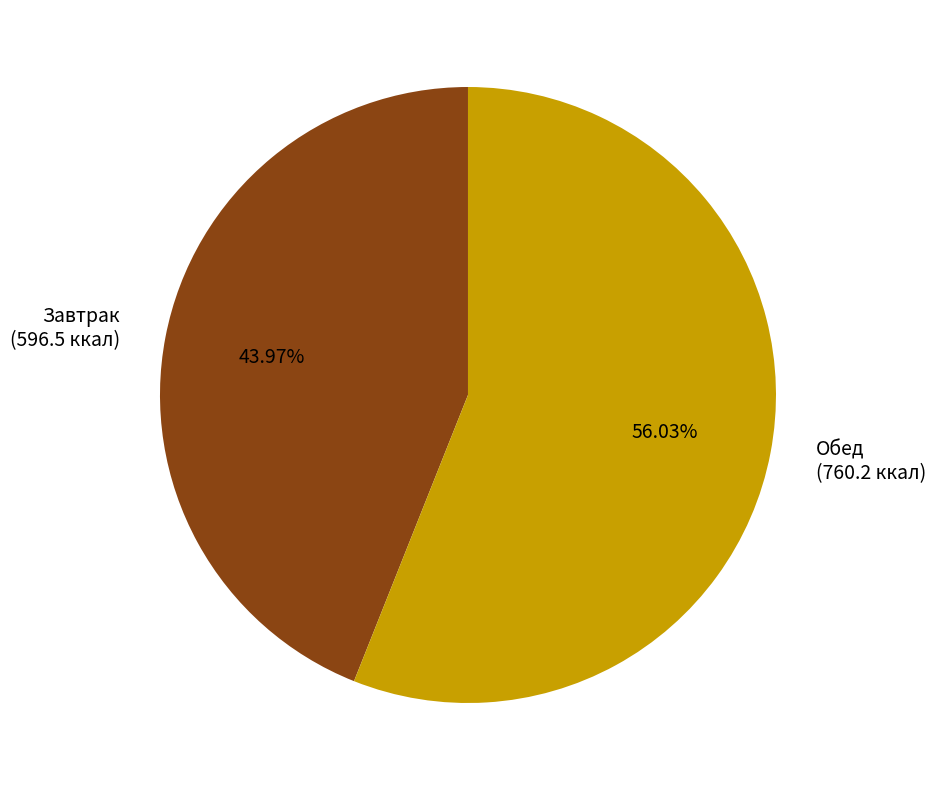

To the nearest percent, what percentage of the pie is Обед?

56%